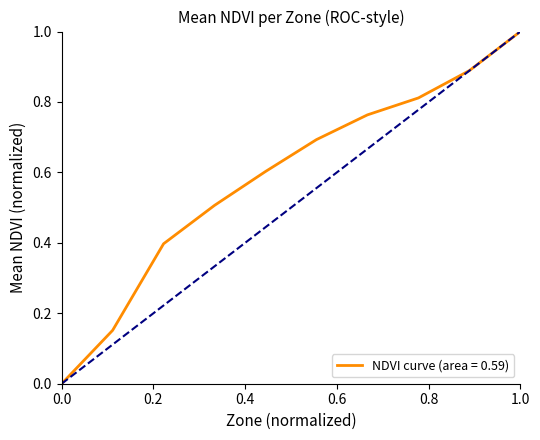

At which label does NDVI curve (area = 0.59) reach its peak?

1.0